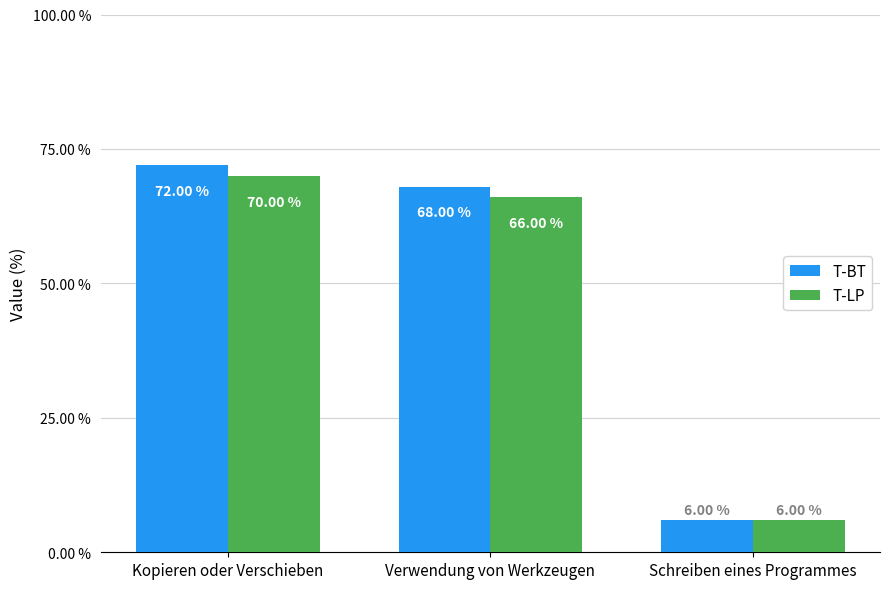

What is the sum of the T-LP values at Verwendung von Werkzeugen and Schreiben eines Programmes?

72